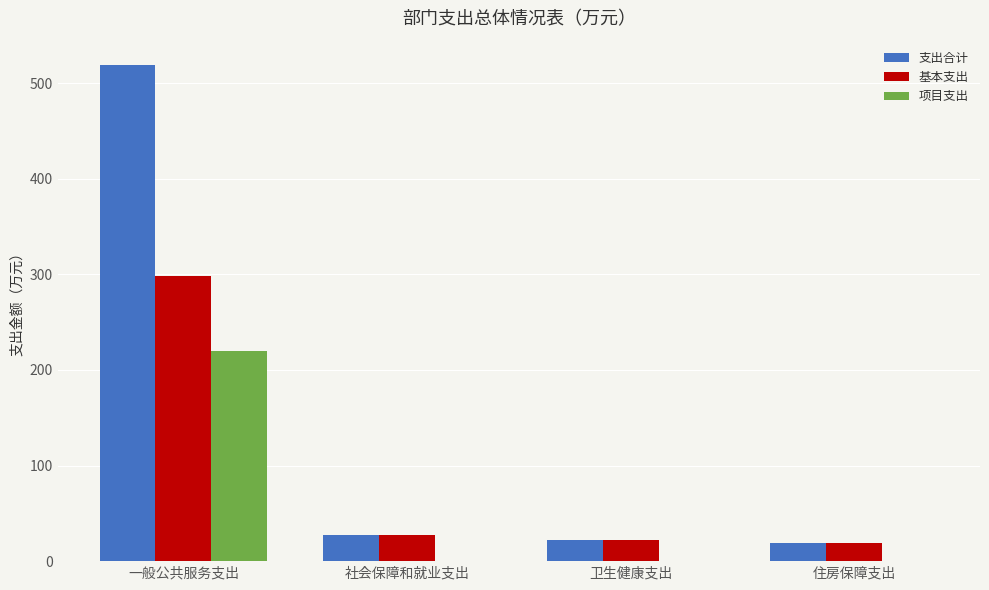

The 支出合计 series shows 27.5 at 社会保障和就业支出. True or false?

True